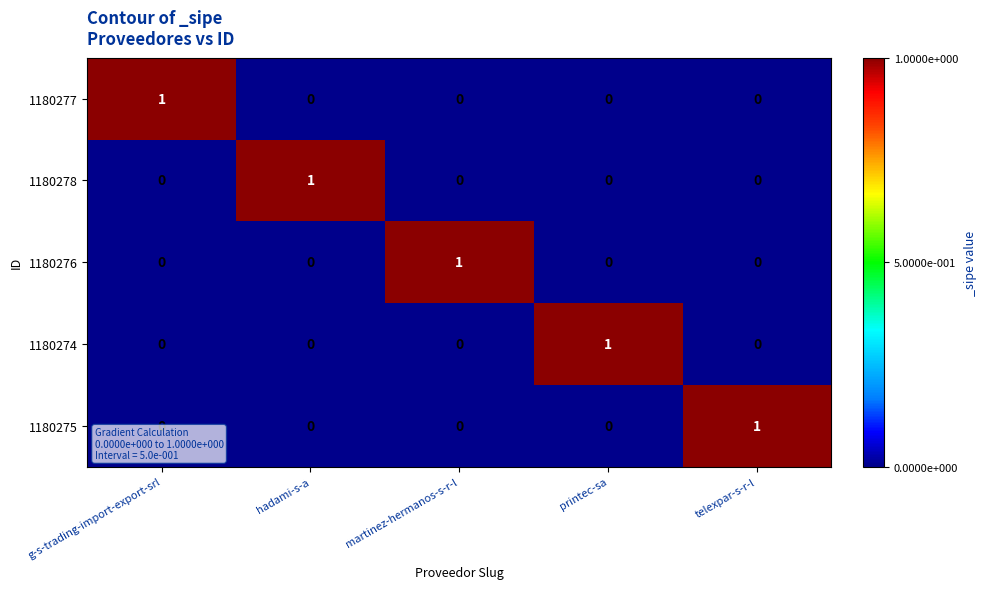

Count the 1180275 values in the range 0 to 1.

5